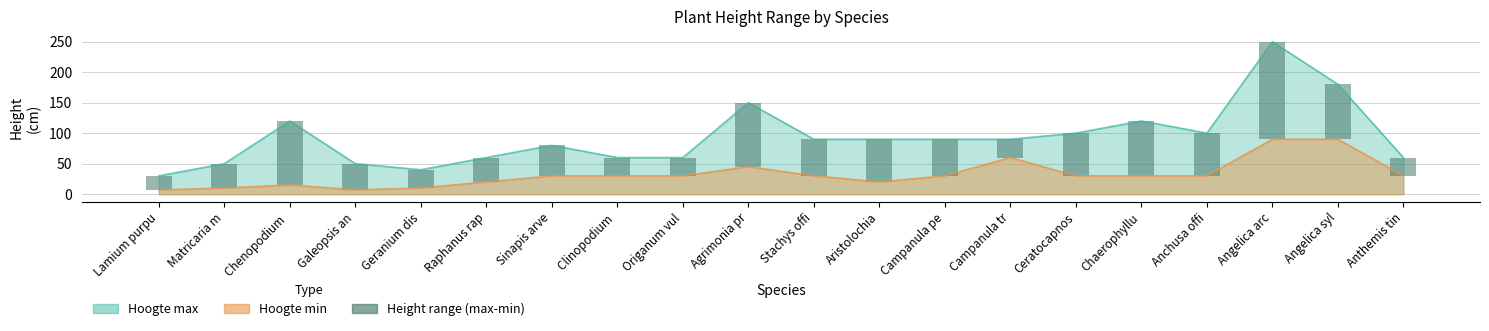

How many data points are less than 60?

10